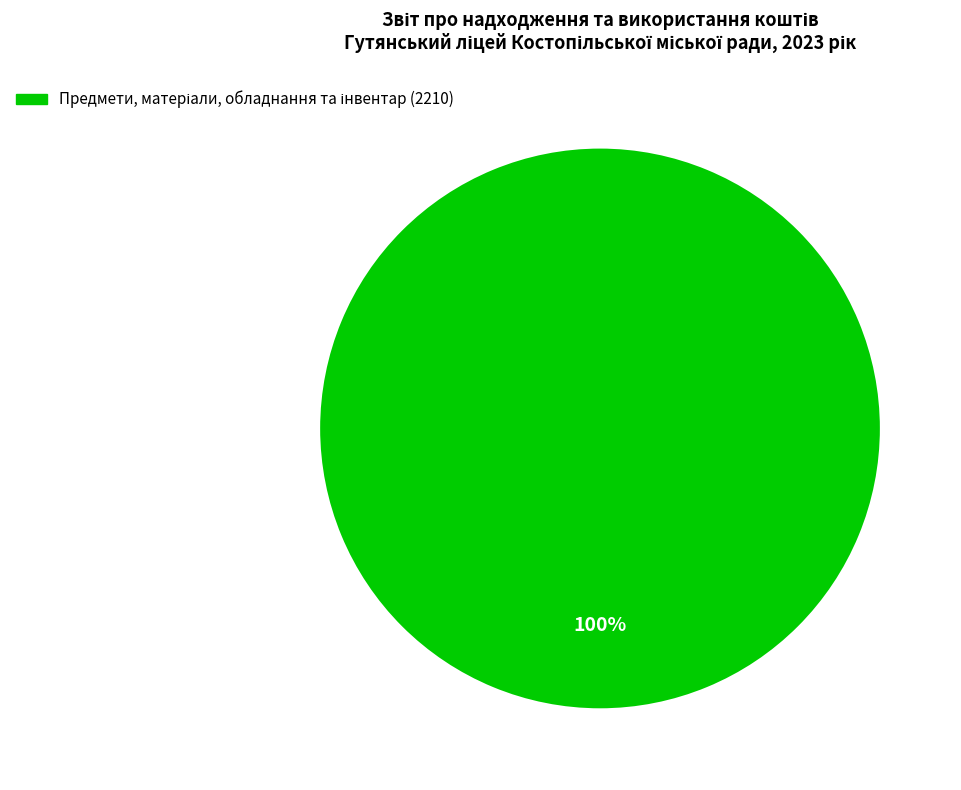

Does any single category account for the majority?

Yes